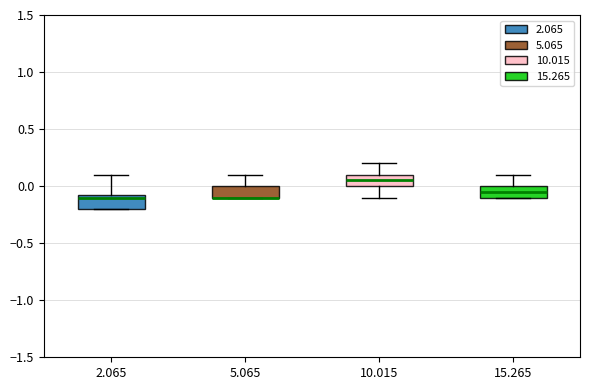

Reading left to right, read every box against the y-axis: the position of its median line, the range the box covers, and the ends of its whiskers. The values are not printed on the chart, so give them approximately, as read against the axis.

2.065: median -0.10, box -0.20 to -0.05, whiskers -0.20 to 0.10
5.065: median -0.10 (drawn on the box's lower edge), box -0.10 to 0.00, whiskers -0.10 to 0.10
10.015: median 0.05, box 0.00 to 0.10, whiskers -0.10 to 0.20
15.265: median -0.05, box -0.10 to 0.00, whiskers -0.10 to 0.10